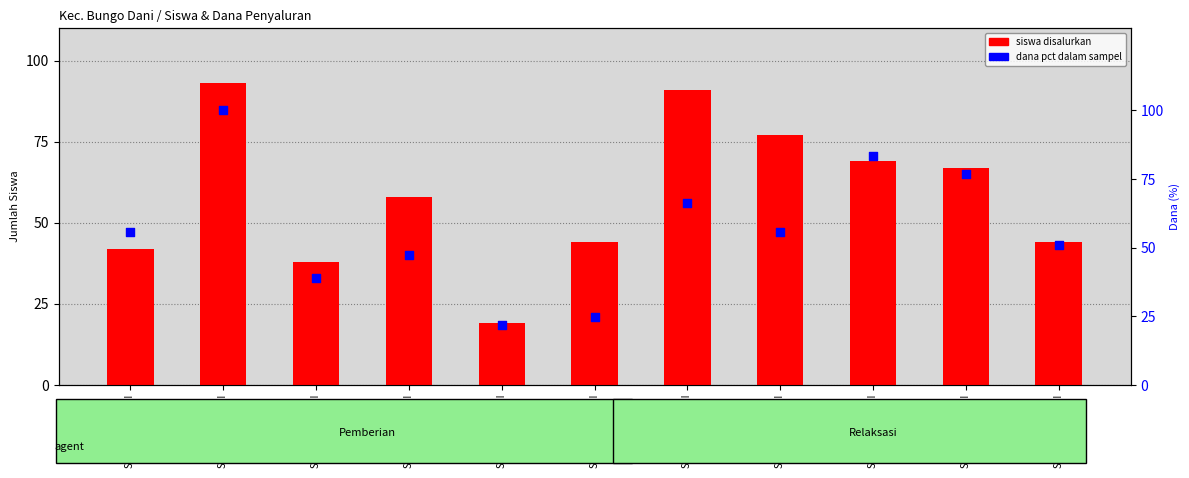

Is the value of siswa disalurkan at SD NEGERI 025II greater than the value of dana pct at SD NEGERI 102II?

Yes